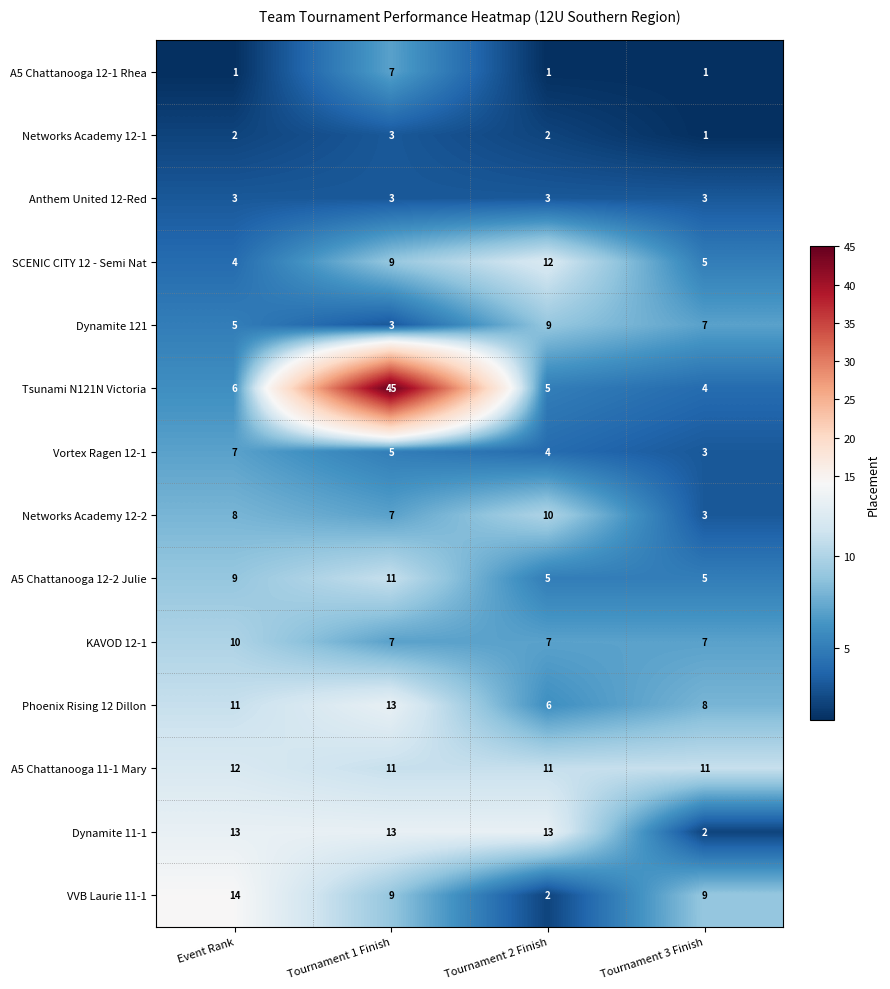

How many distinct data groups are displayed?

14